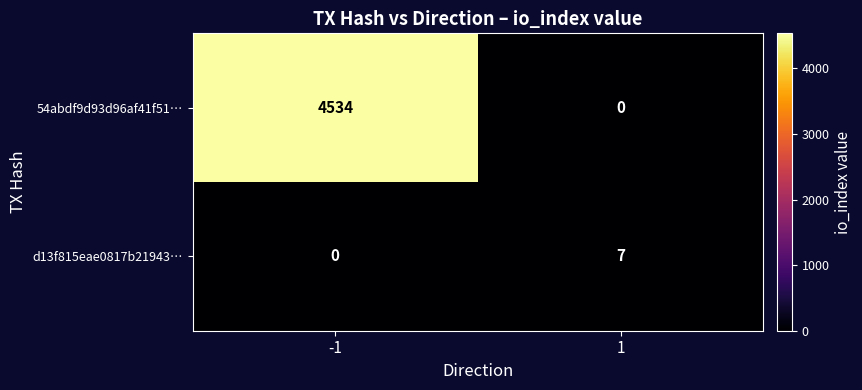

What is the sum of all 54abdf9d93d96af41f51… values?

4534